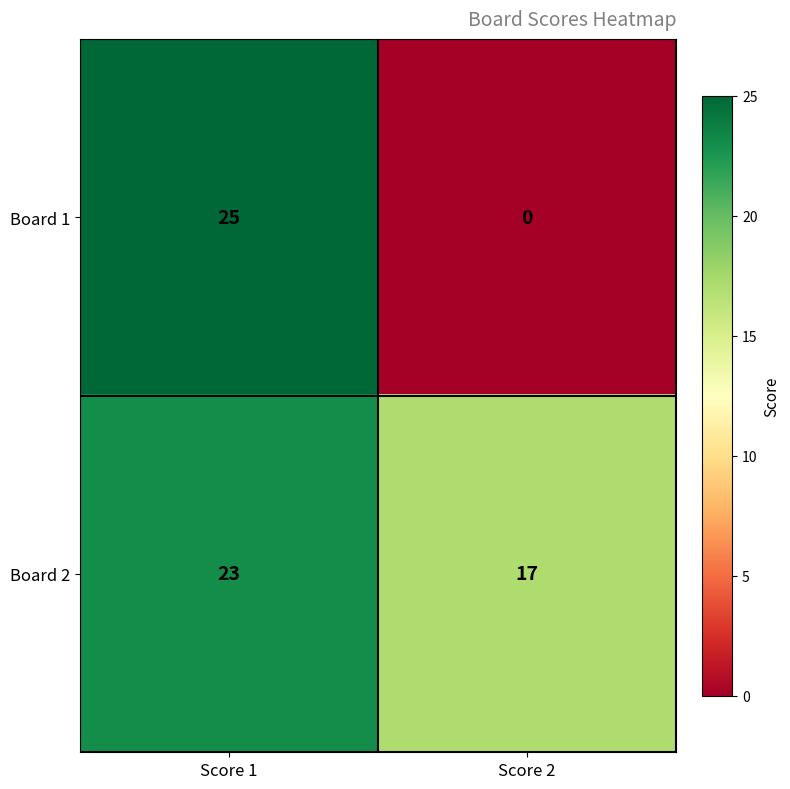

What is the maximum value for Board 1?

25